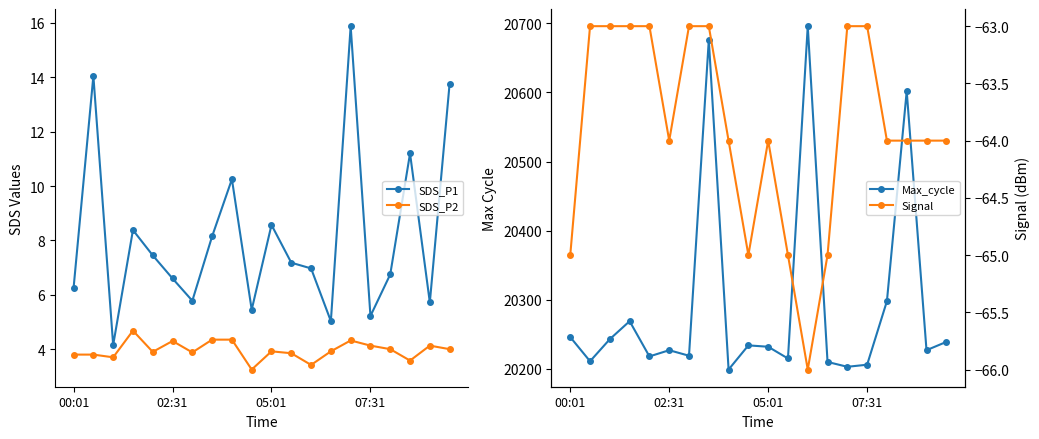

True or false: SDS_P2 and SDS_P1 cross at least once.

False